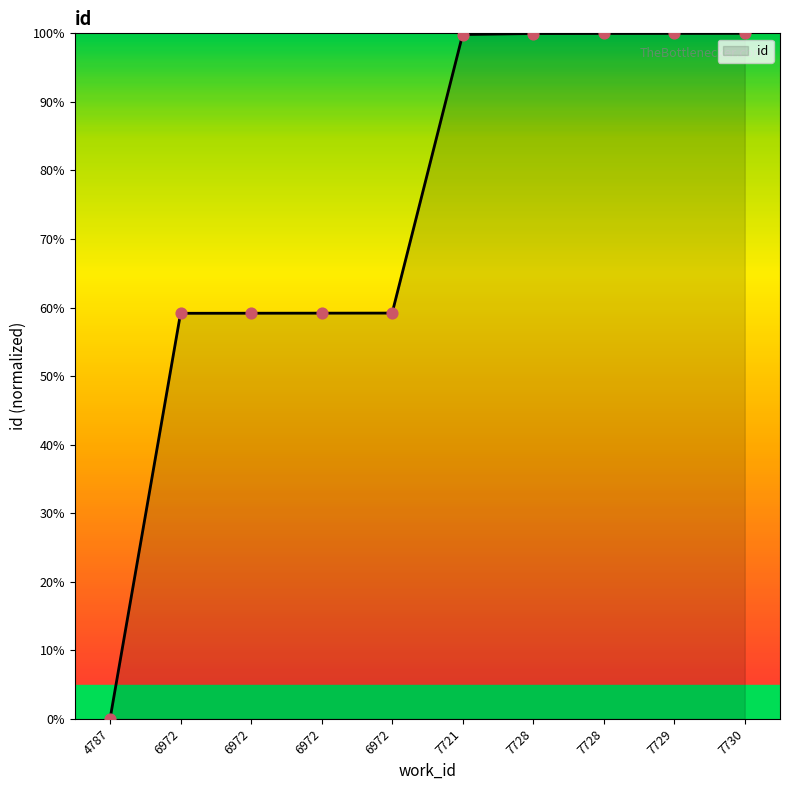

How many lines are shown in the chart?

1